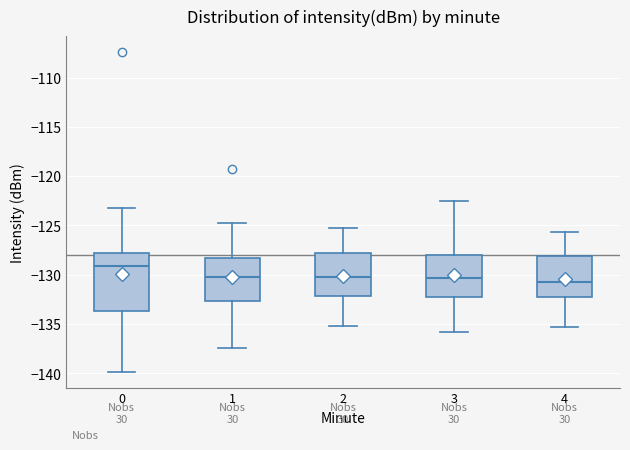

Reading left to right, read every box against the y-axis: the position of its median line, the range the box covers, and the ends of its whiskers. The values are not printed on the chart, so give them approximately, as read against the axis.

0: median -129.0, box -133.5 to -128.0, whiskers -140.0 to -123.0
1: median -130.0, box -132.5 to -128.5, whiskers -137.5 to -125.0
2: median -130.0, box -132.0 to -128.0, whiskers -135.0 to -125.5
3: median -130.5, box -132.0 to -128.0, whiskers -136.0 to -122.5
4: median -130.5, box -132.0 to -128.0, whiskers -135.5 to -125.5